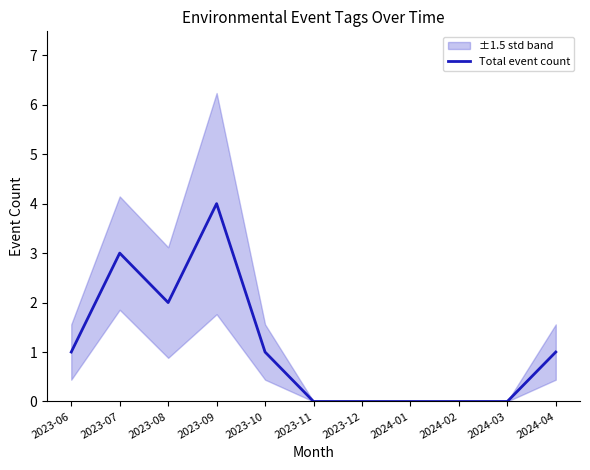

Is it true that the value at 2024-03 is 0?

True